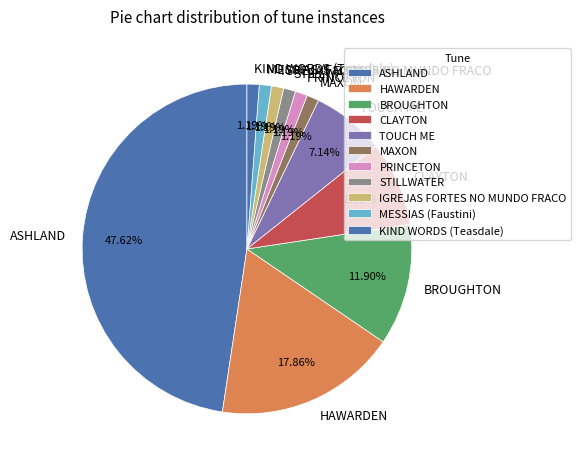

Approximately how many times larger is the value at KIND WORDS (Teasdale) compared to BROUGHTON?

0.1